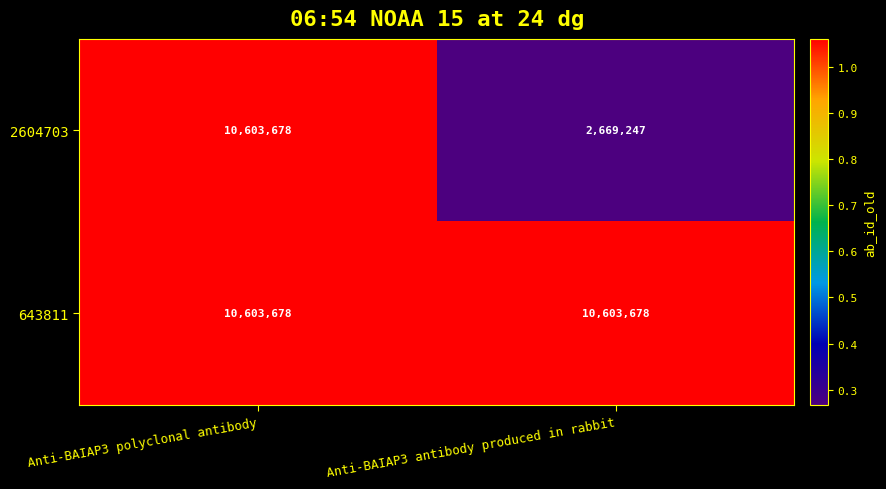

At Anti-BAIAP3 antibody produced in rabbit, list the series in order from smallest to largest.

2604703, 643811